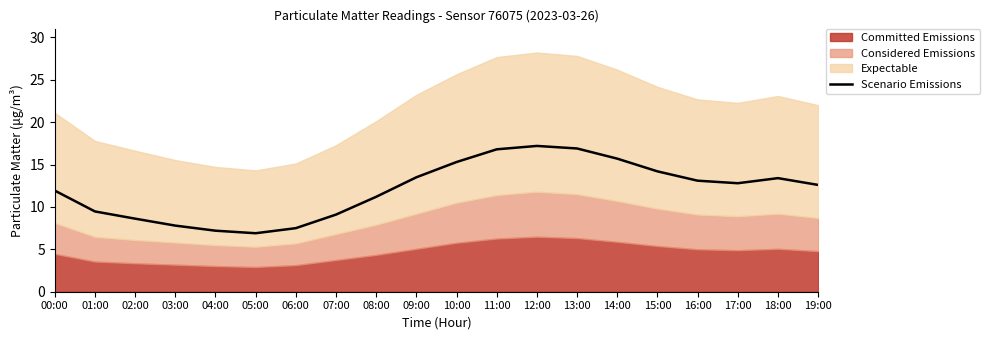

Approximately how many times larger is the value at 16:00 compared to 01:00?

1.4